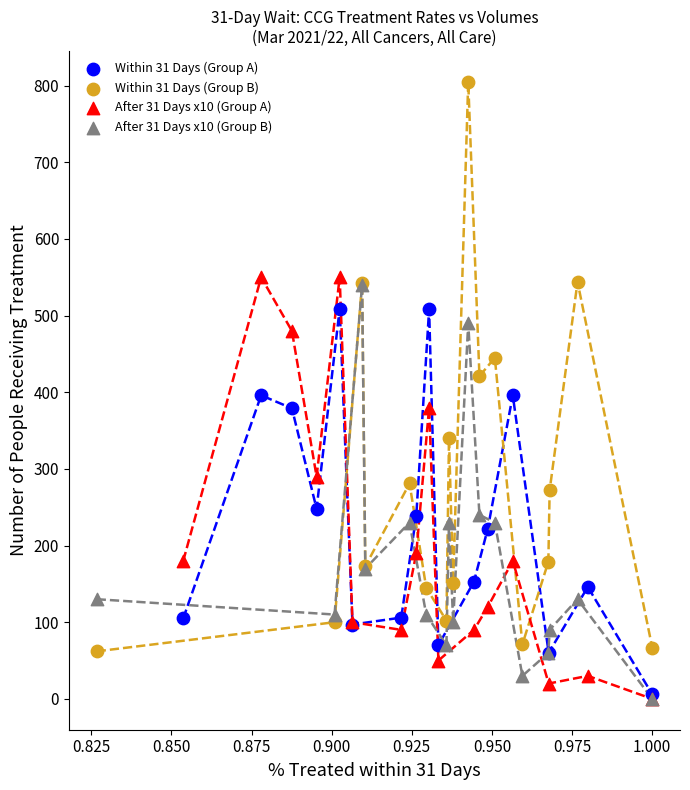

What are all the series names shown in the legend?

Within 31 Days (Group A), Within 31 Days (Group B), After 31 Days x10 (Group A), After 31 Days x10 (Group B)